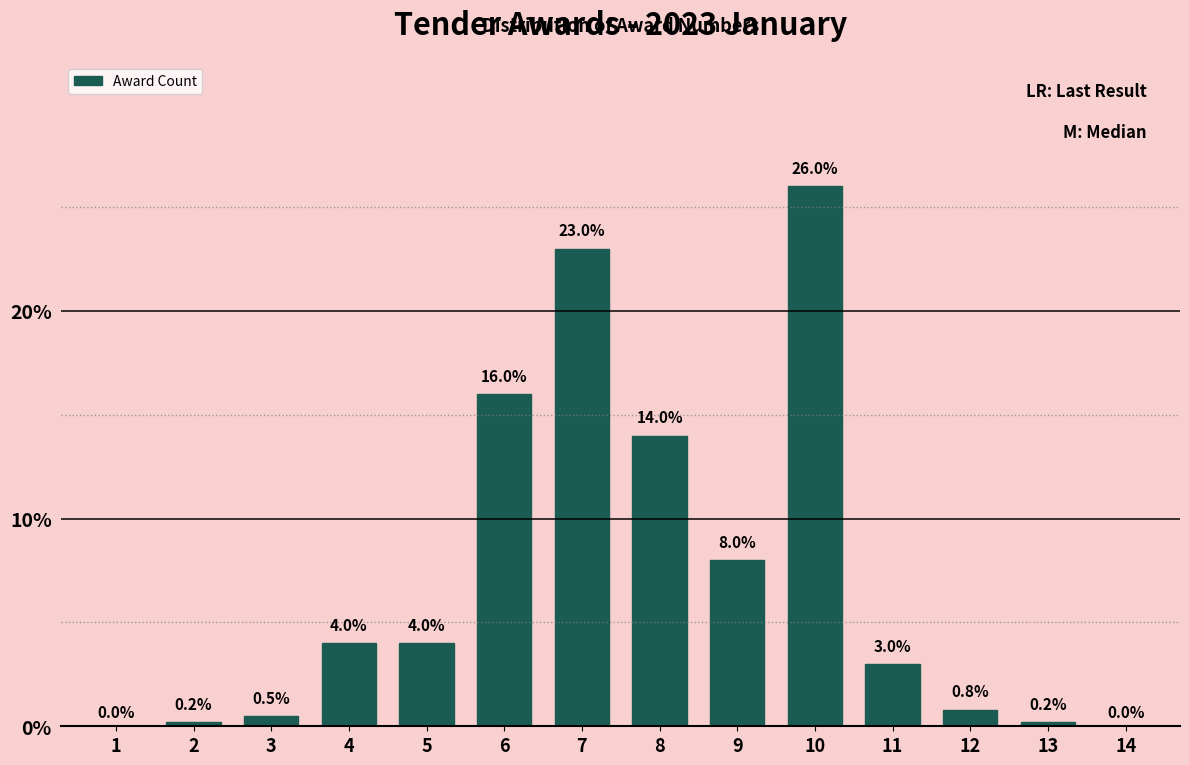

Reading left to right, list all the values displayed in this chart.

1=0.0	2=0.2	3=0.5	4=4.0	5=4.0	6=16.0	7=23.0	8=14.0	9=8.0	10=26.0	11=3.0	12=0.8	13=0.2	14=0.0